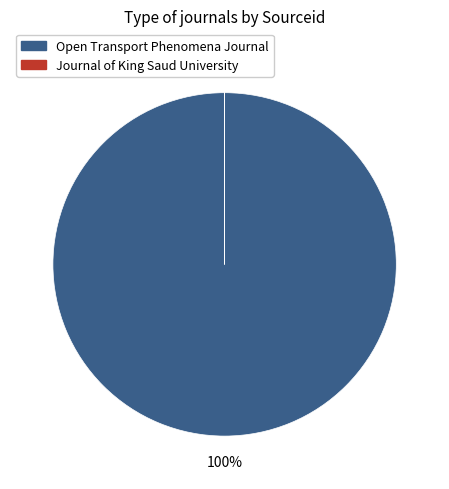

What is the change in value from Open Transport Phenomena Journal to Journal of King Saud University, Engineering?

-21100168144